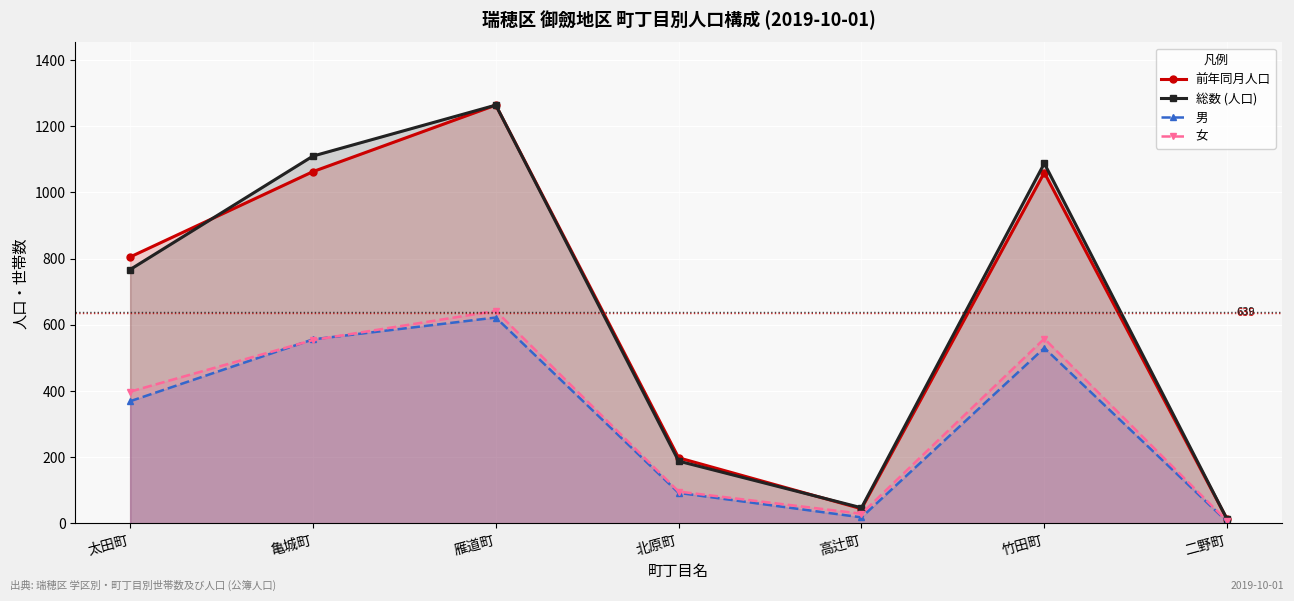

Where do 前年同月人口 and 総数 (人口) first cross each other?

太田町 and 亀城町